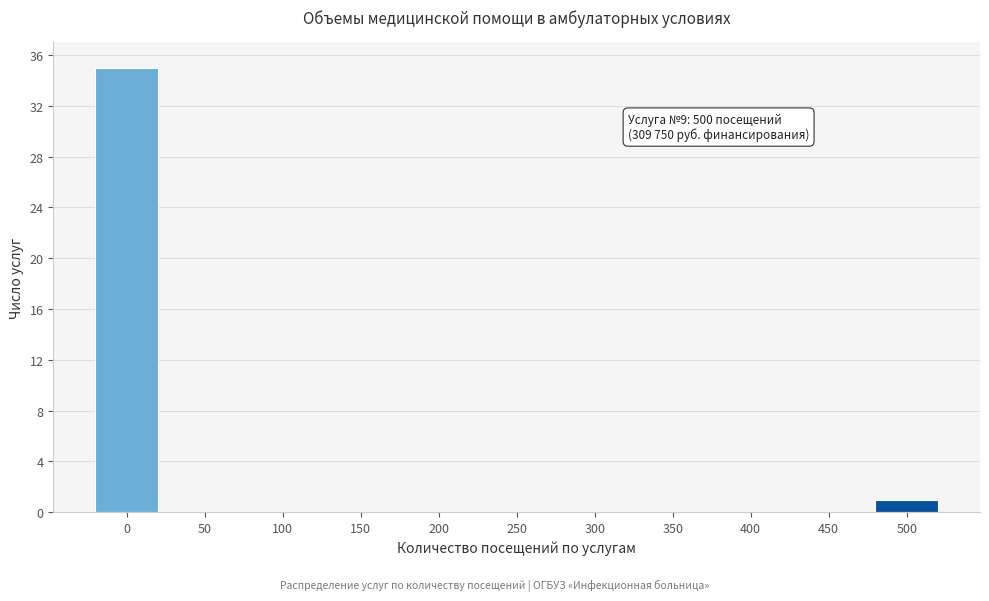

Reading right to left, list all the values displayed in this chart.

500=1	450=0	400=0	350=0	300=0	250=0	200=0	150=0	100=0	50=0	0=35